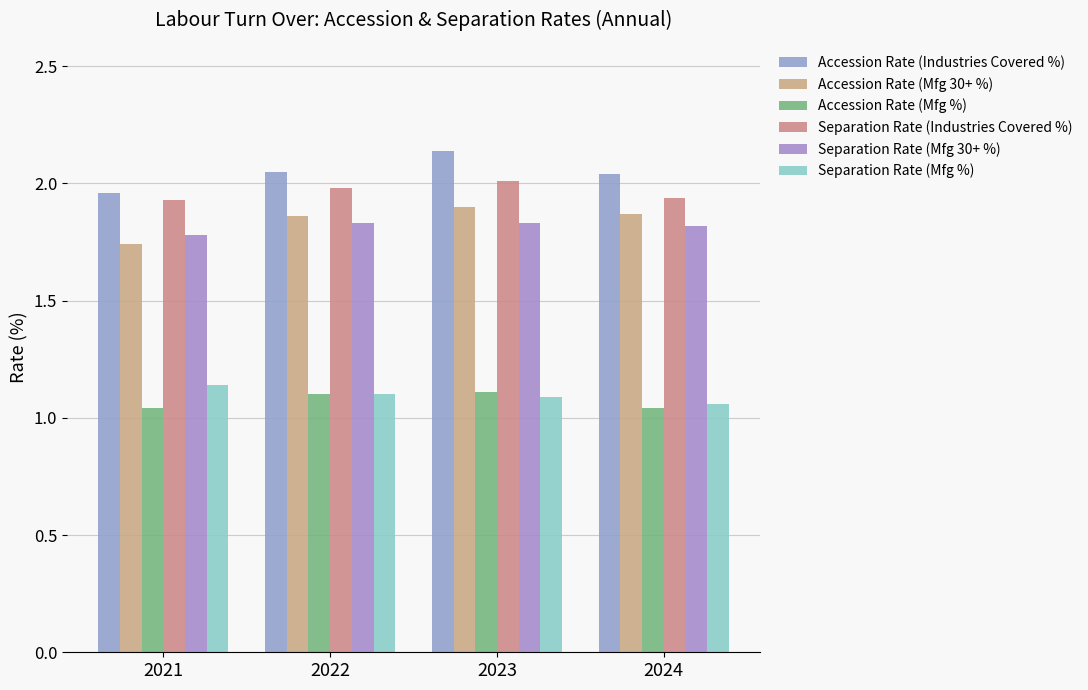

At which label is Accession Rate (Mfg 30+ %) closest to 1?

2021